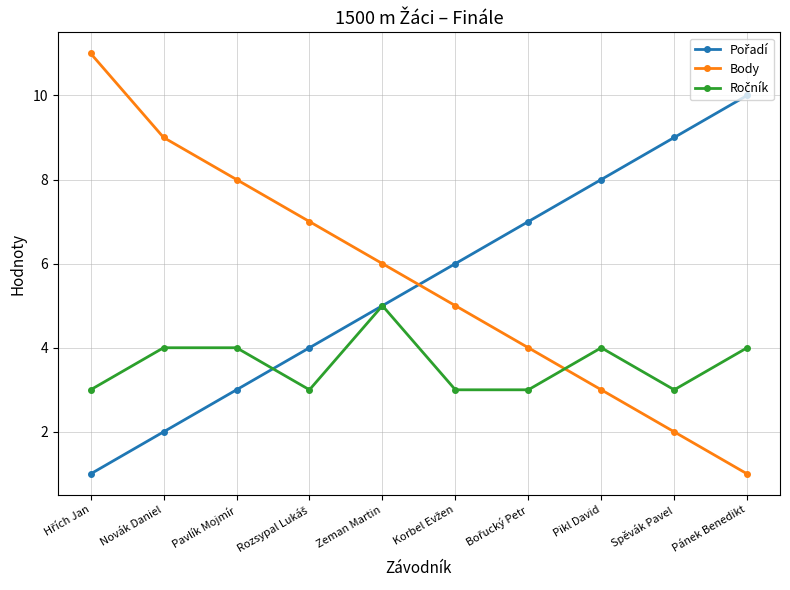

What is the total value across all series at Novák Daniel?

15